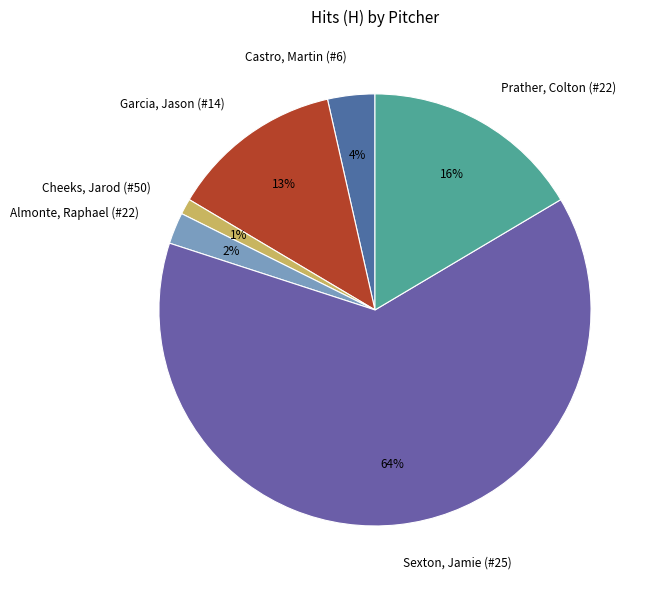

To the nearest percent, what percentage of the pie is Cheeks, Jarod (#50)?

1%